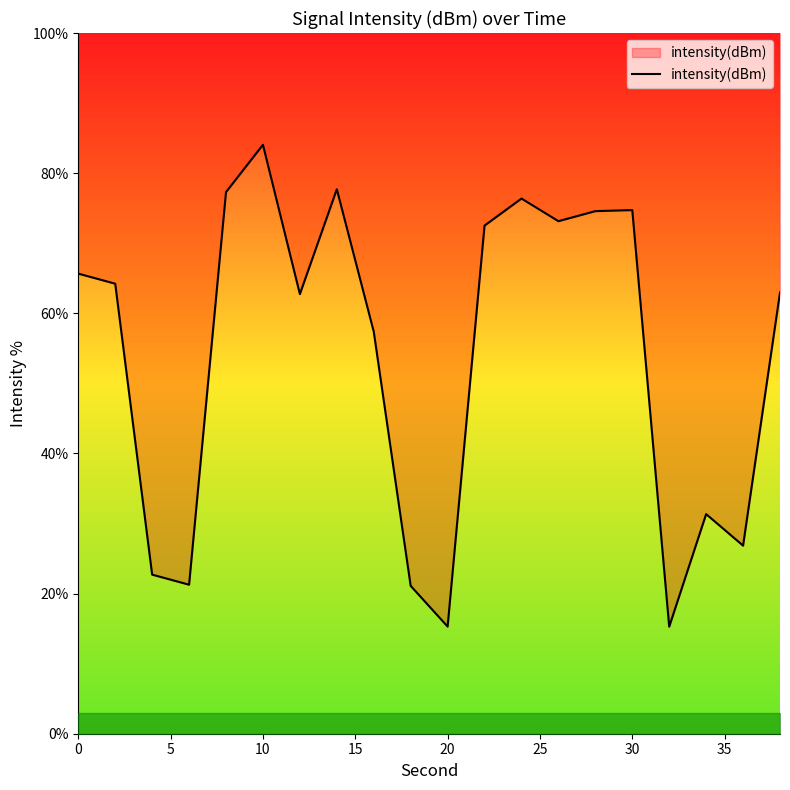

What is the highest value of the intensity(dBm) series?

84.1